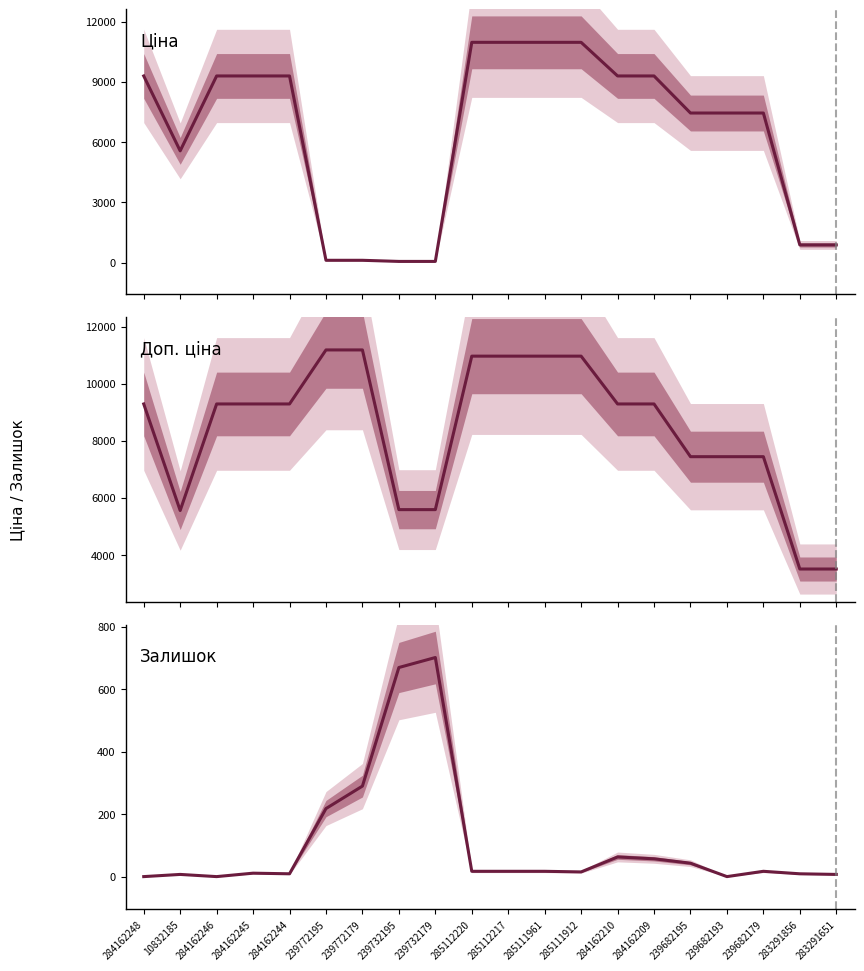

At which label does Залишок reach its minimum?

284162248